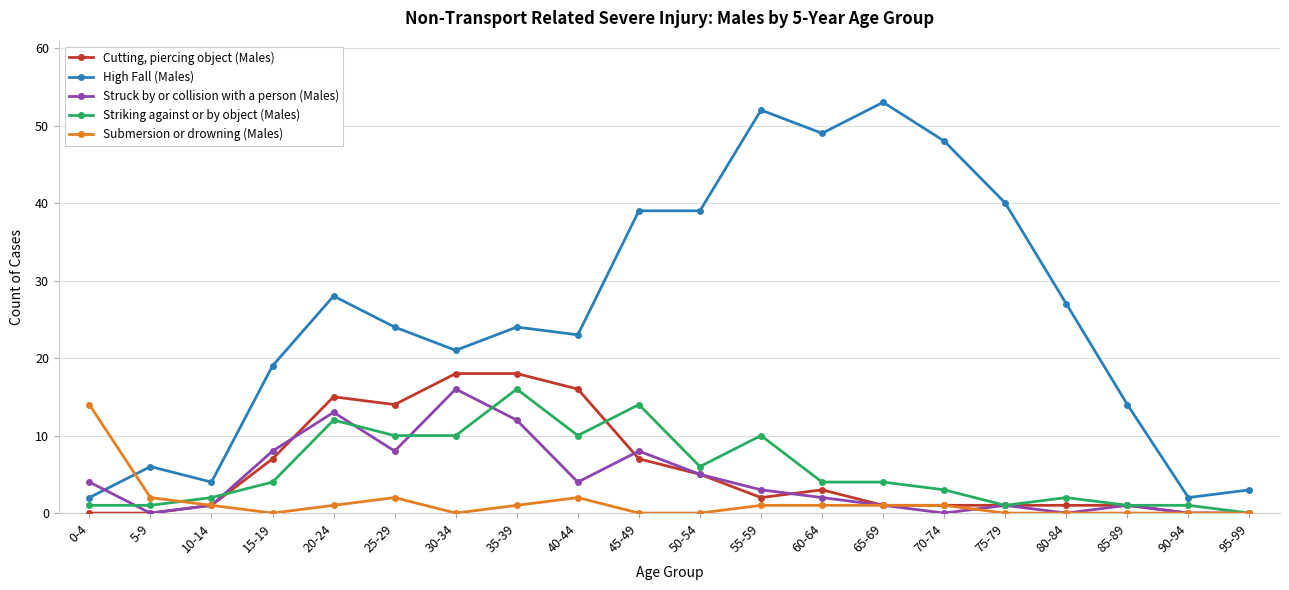

True or false: High Fall (Males) and Cutting, piercing object (Males) cross at least once.

False